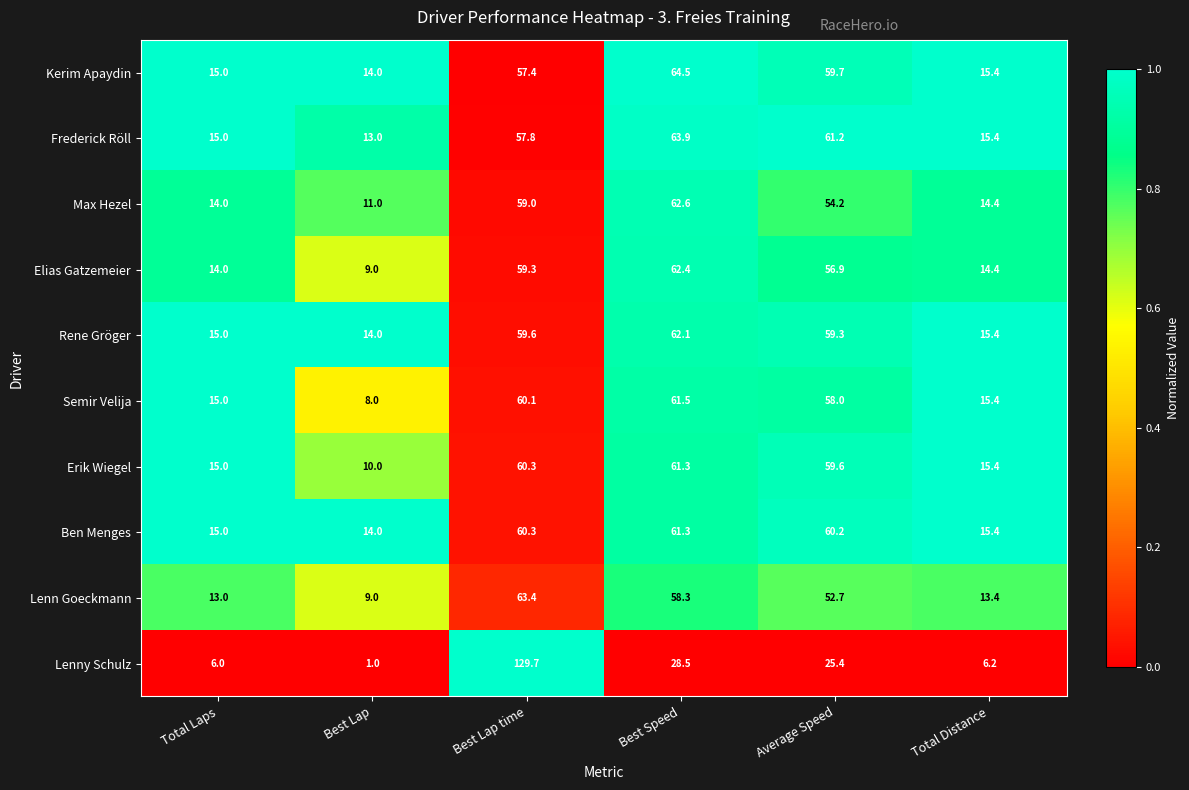

What is the lowest value of the Rene Gröger series?

14.0